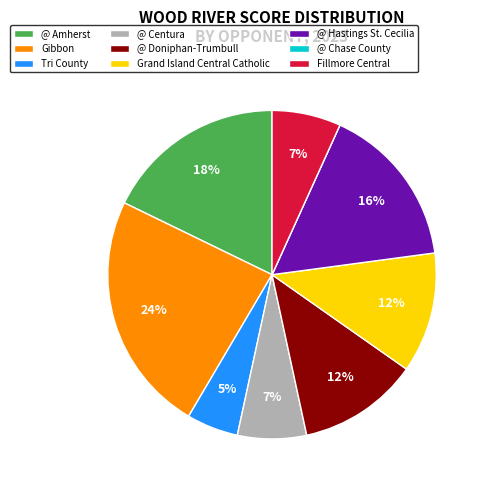

The @ Centura slice represents 7% of the pie. True or false?

True